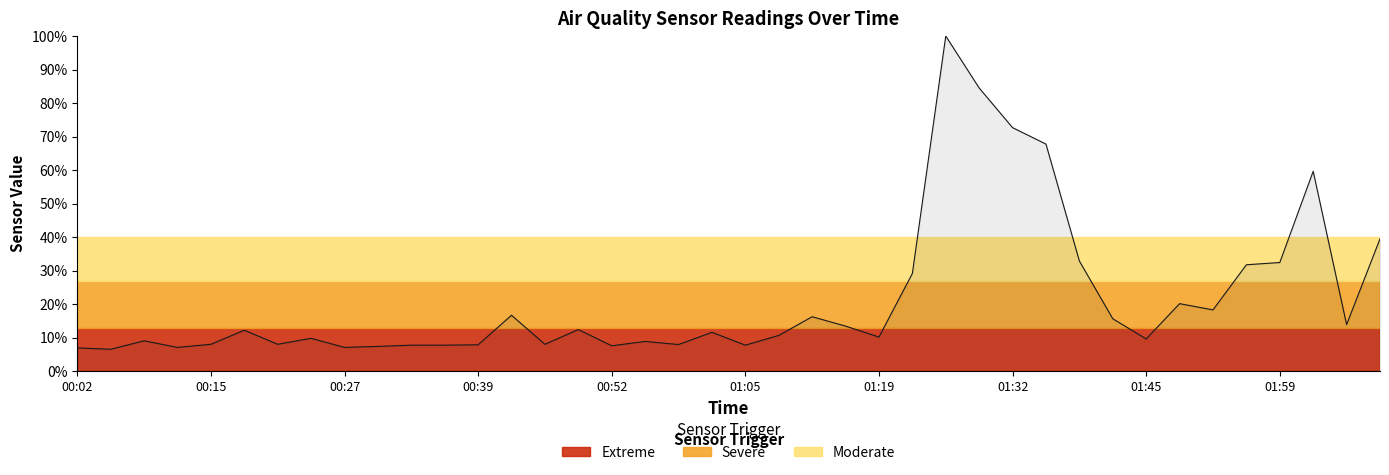

What is the difference between the maximum and minimum values?

93.4